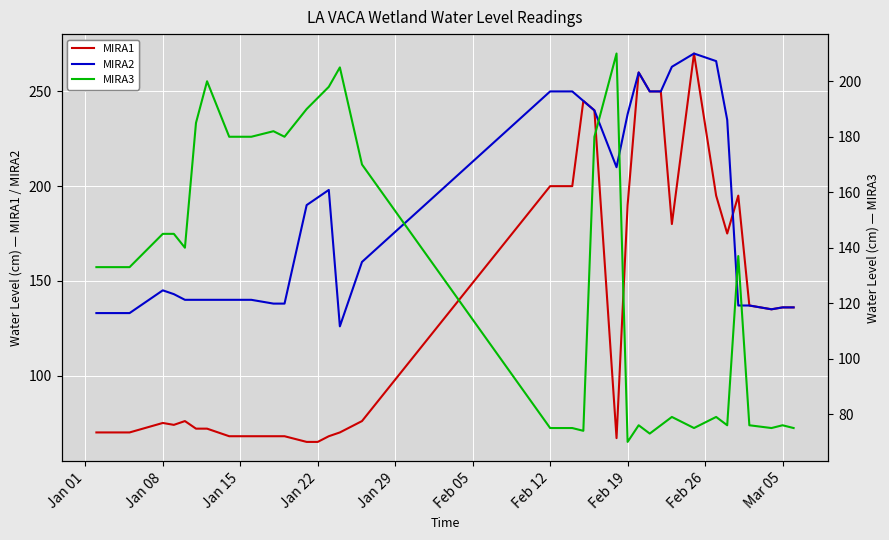

The value of MIRA1 at Feb 12 is 200. True or false?

True